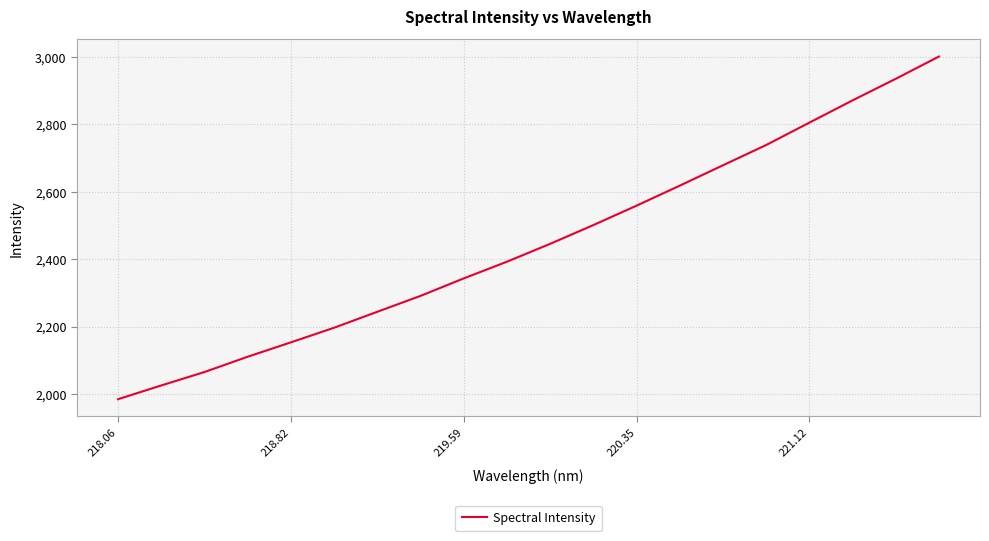

What is the minimum value shown in the chart?

1984.8